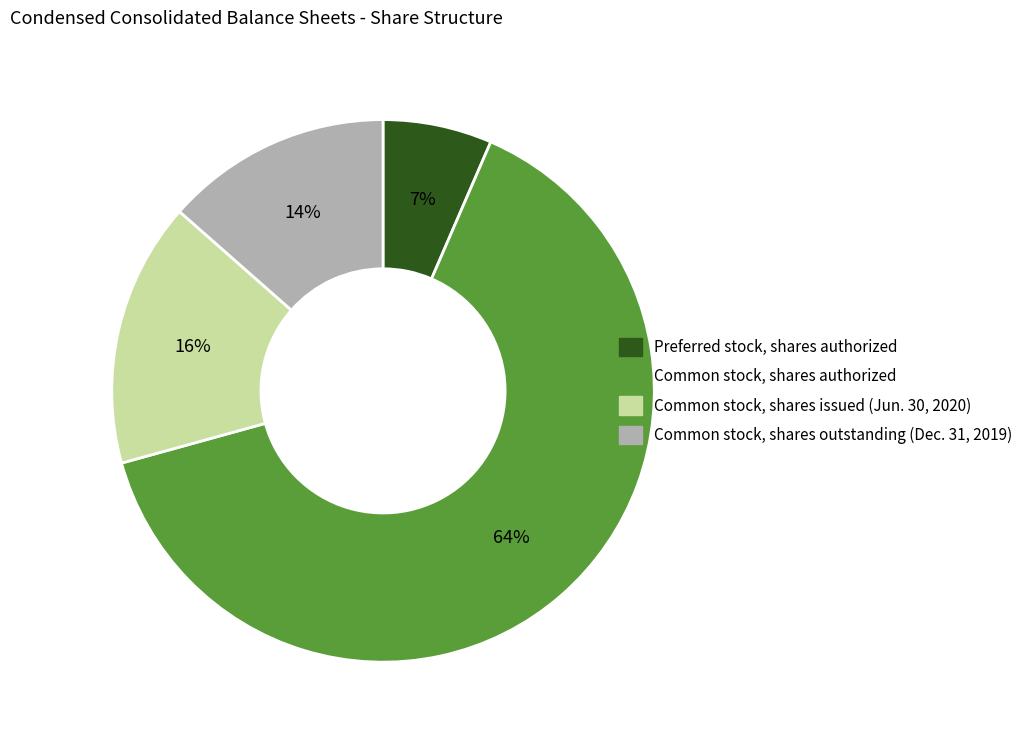

To the nearest percent, what is the average slice percentage?

25%